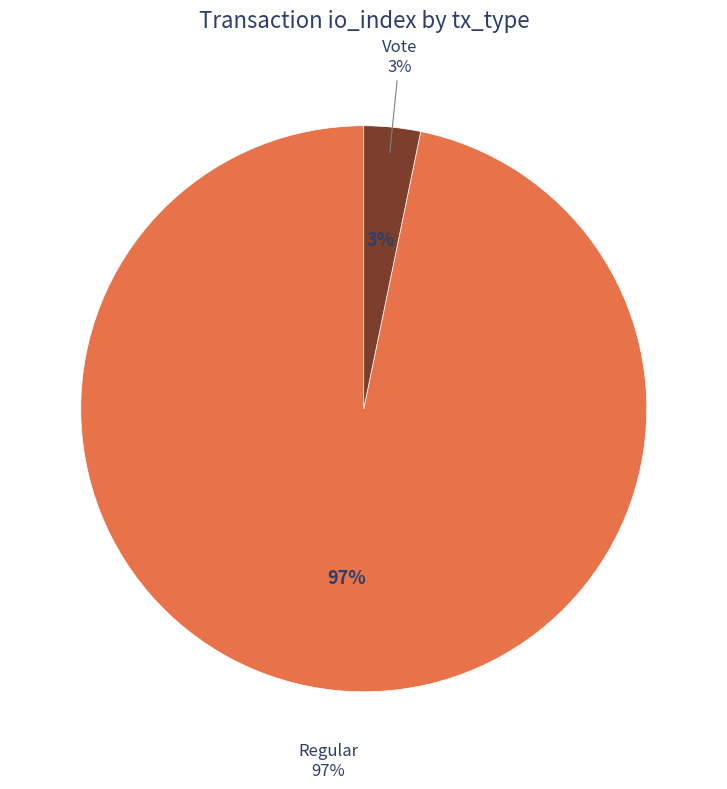

Count the number of slices in the pie.

2